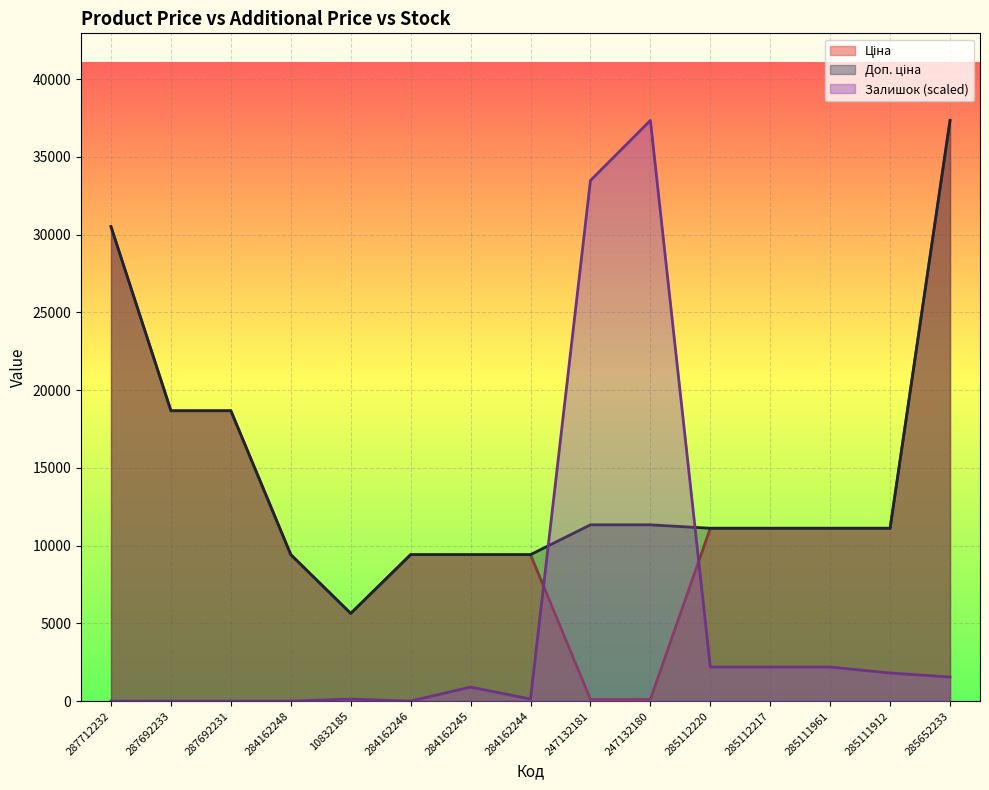

How many categories are shown in the chart?

15